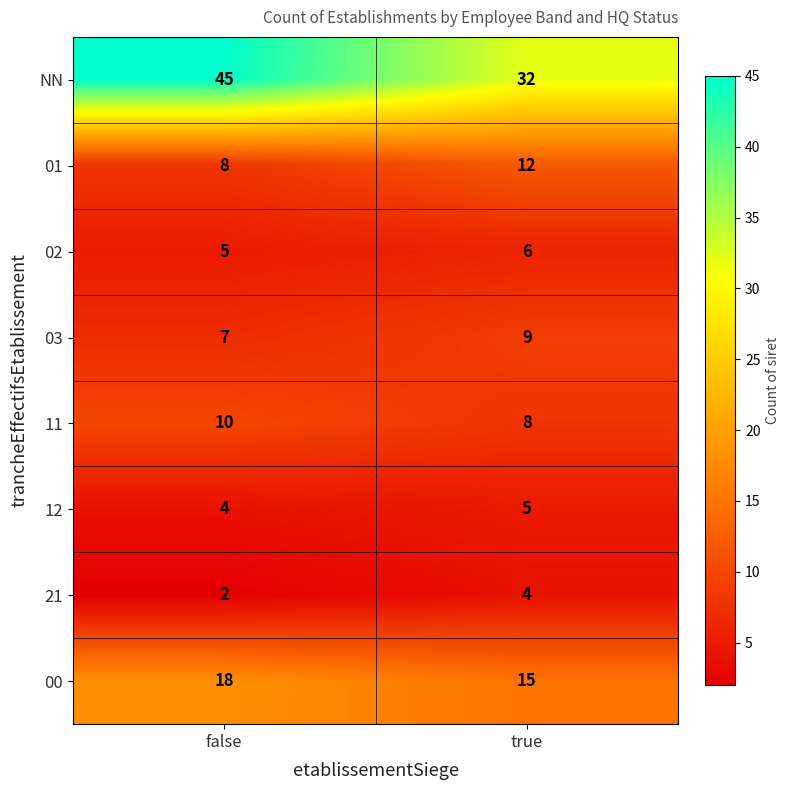

How many series are shown in this chart?

8